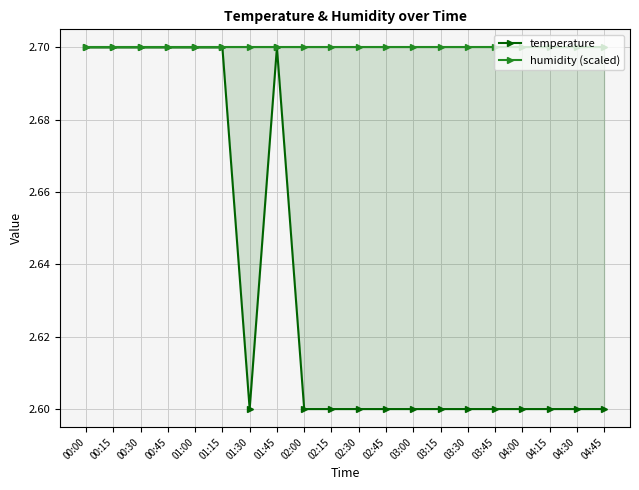

How many lines are shown in the chart?

2